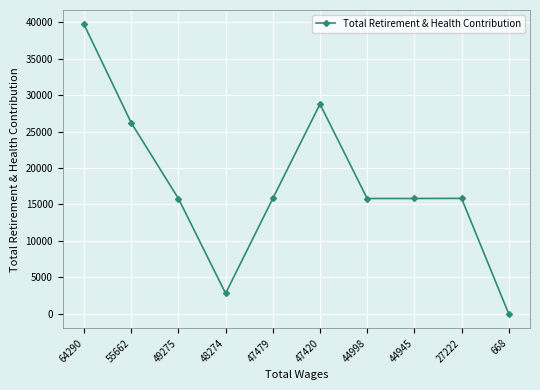

How many categories are shown in the chart?

10